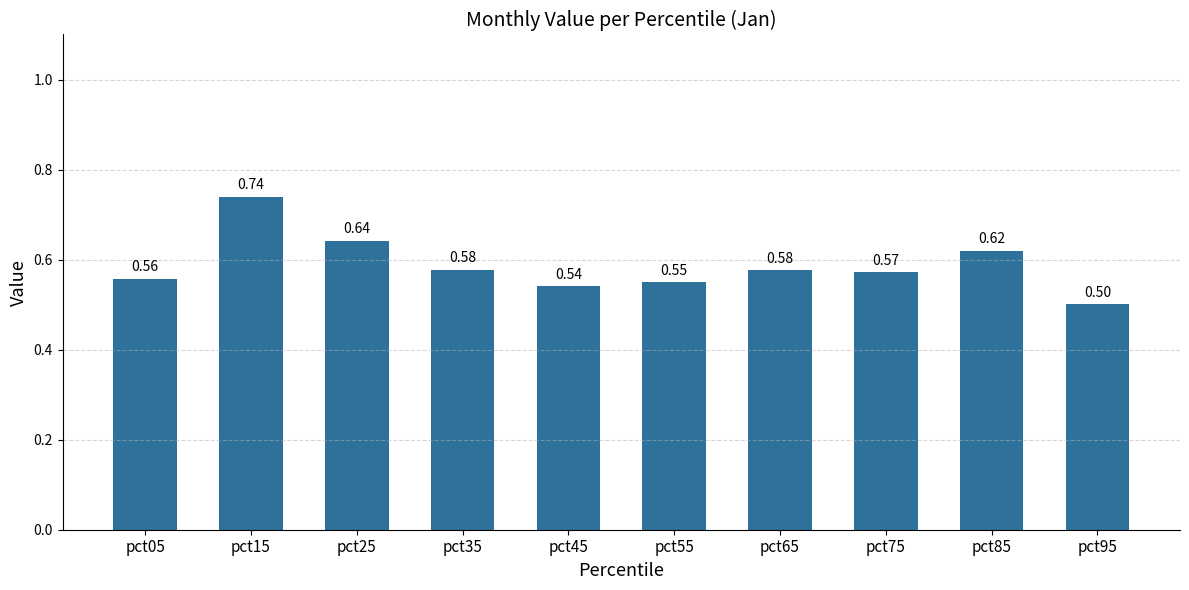

What is the sum of the values at pct25 and pct65?

1.2